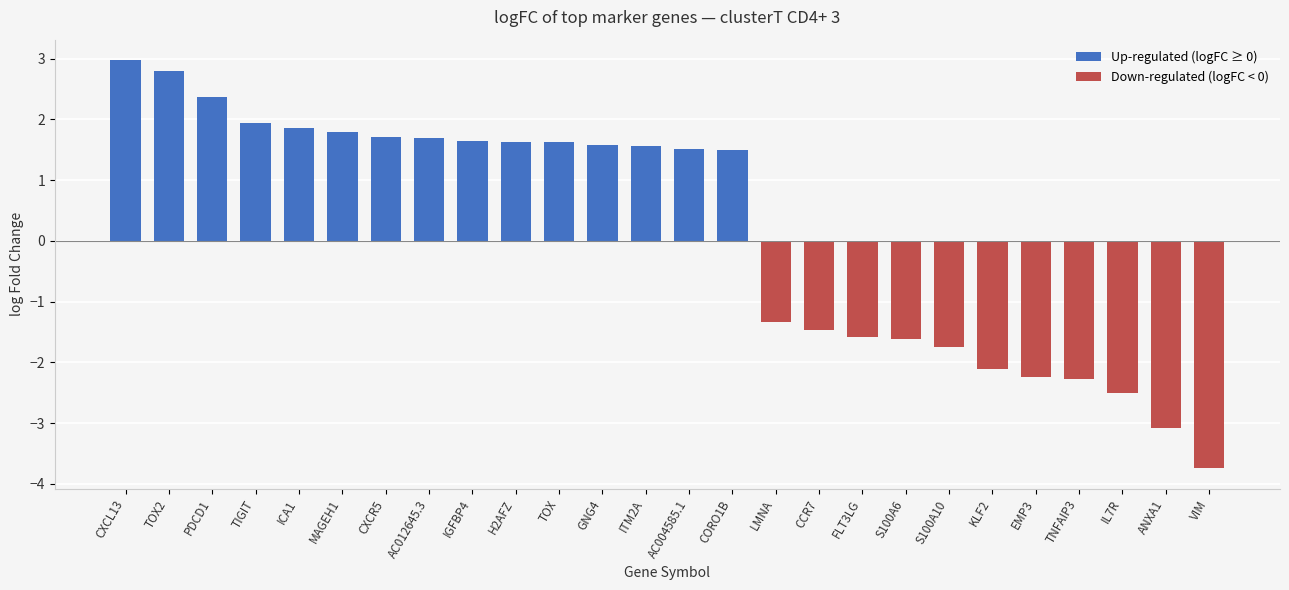

What position from the left is ITM2A?

13